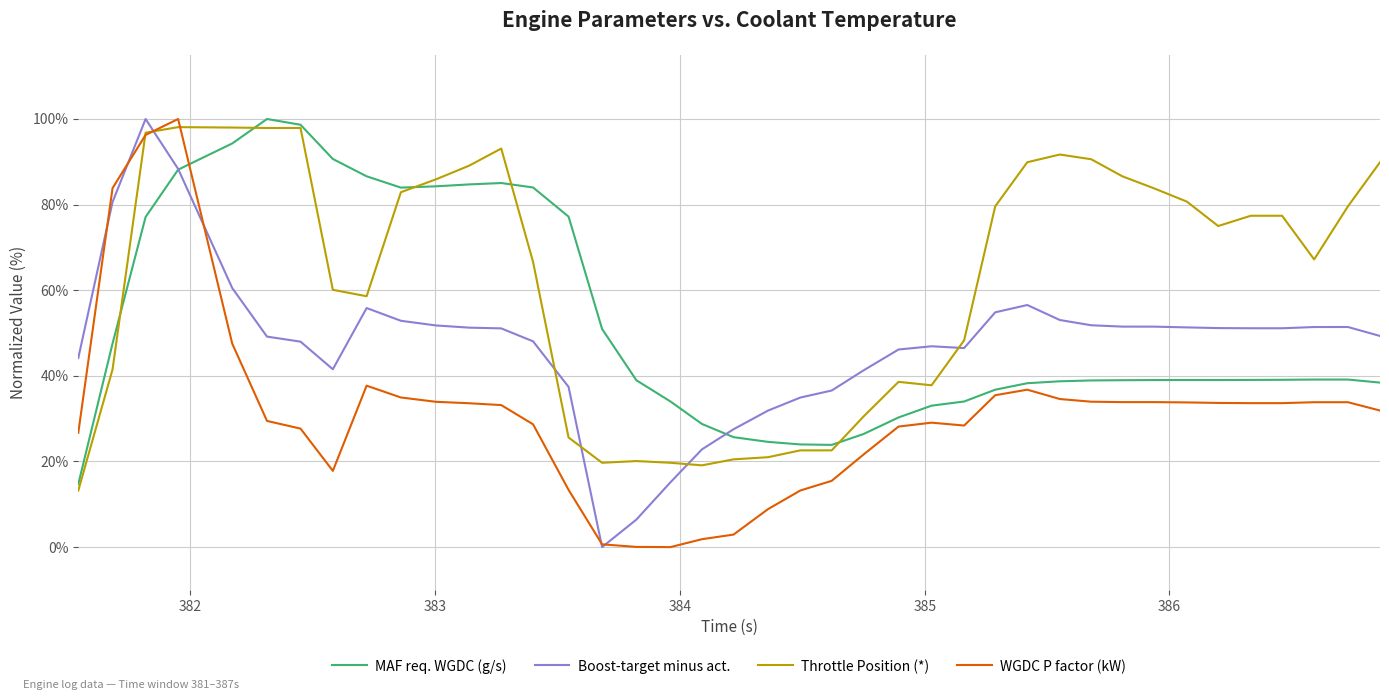

What are all the series names shown in the legend?

MAF req. WGDC (g/s), Boost-target minus act., Throttle Position (*), WGDC P factor (kW)